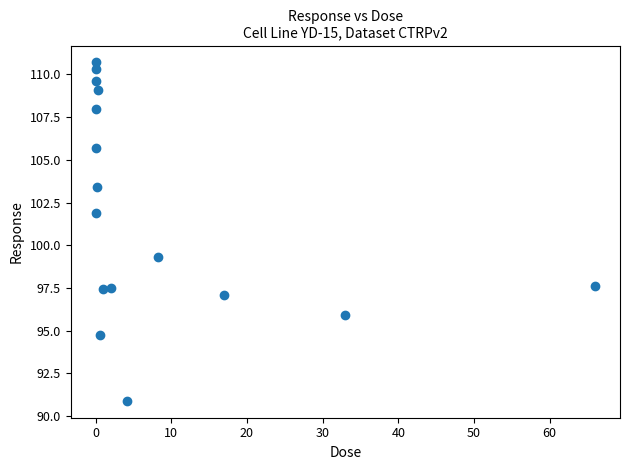

What Y value in the scatter plot is closest to 100?

99.3